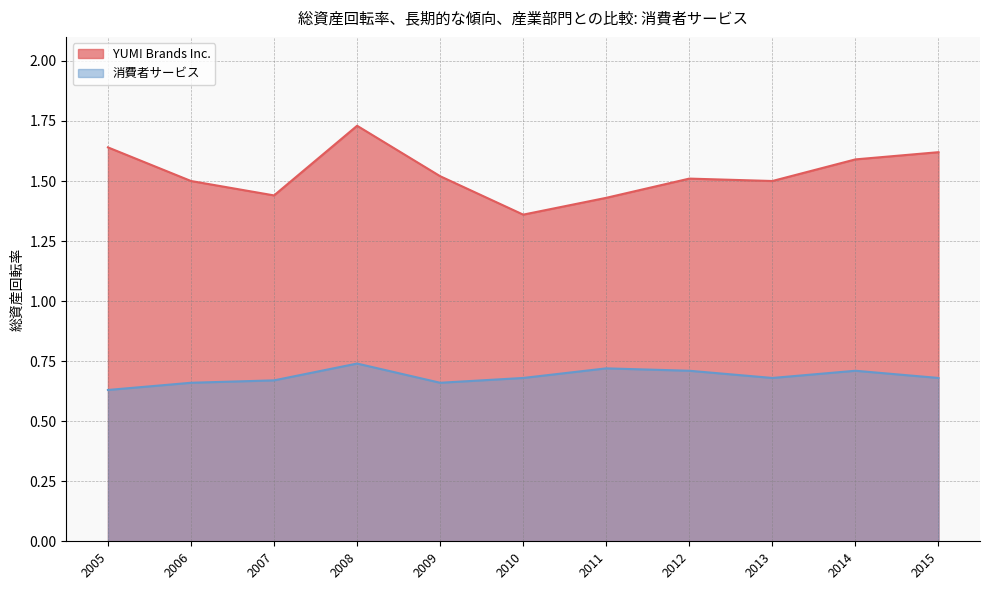

What is the sum of the 消費者サービス values at 2007 and 2011?

1.4